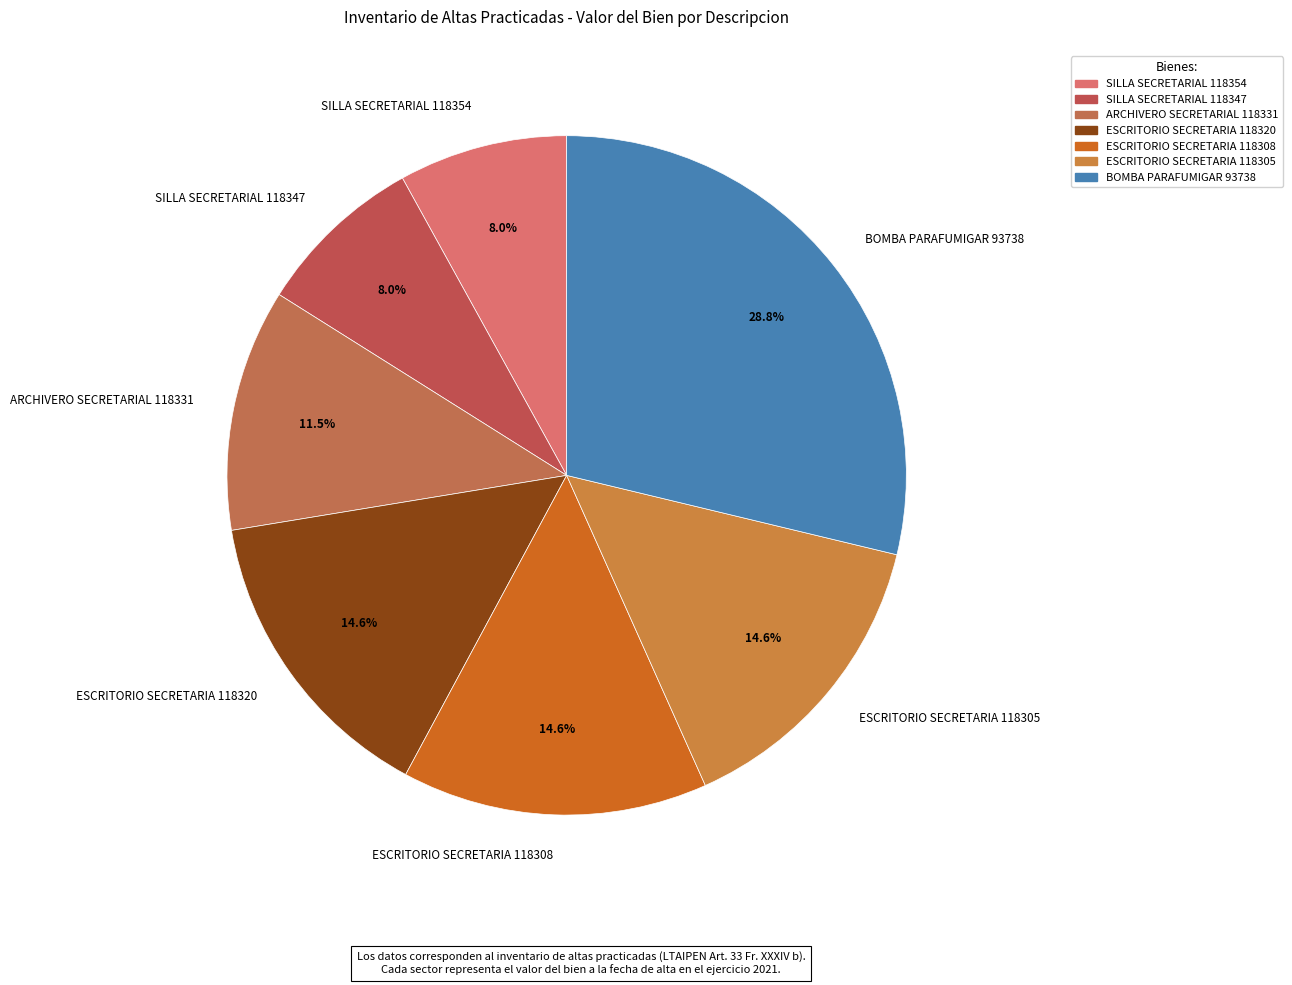

Which category has the biggest portion of the pie?

BOMBA PARAFUMIGAR 93738